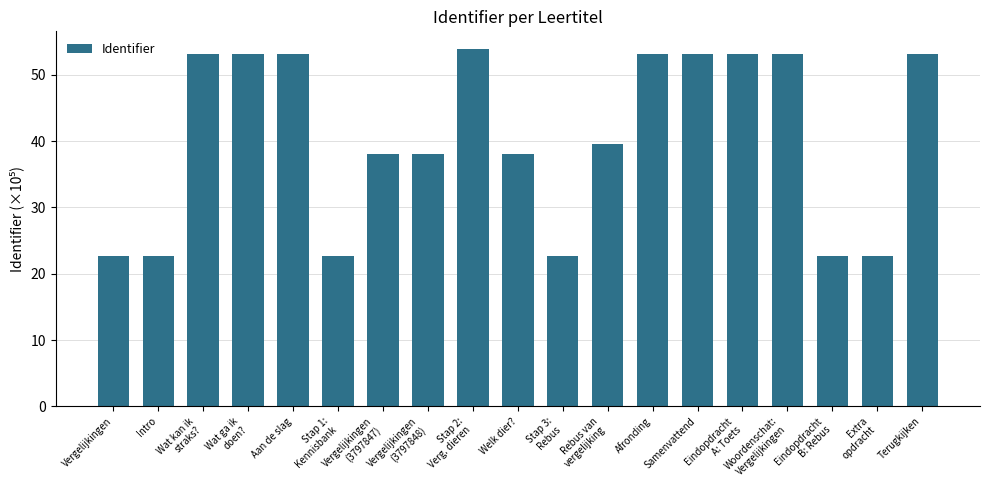

What is the value of the 2nd bar from the left?

22.6